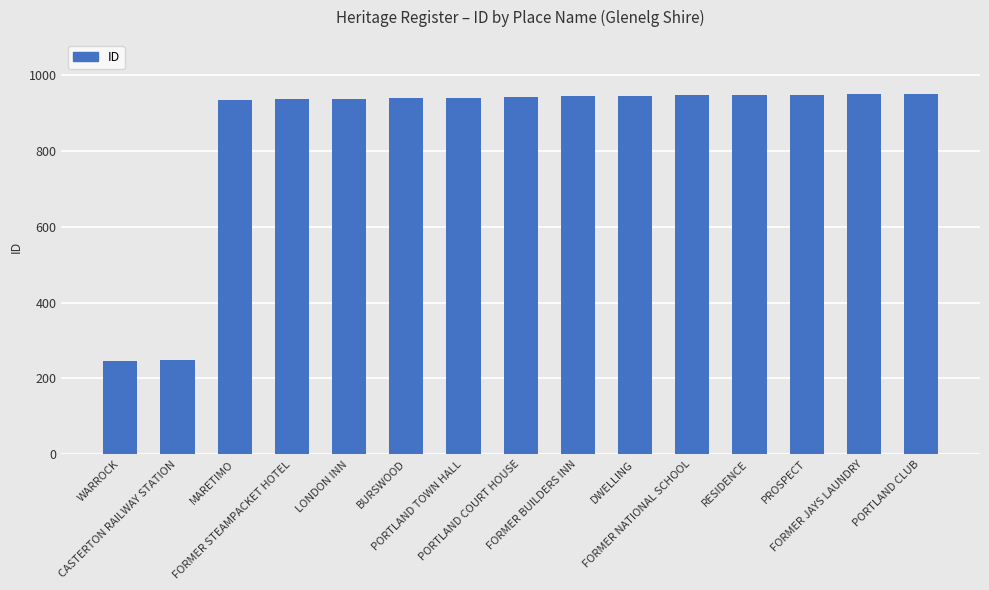

What is the minimum value shown in the chart?

247